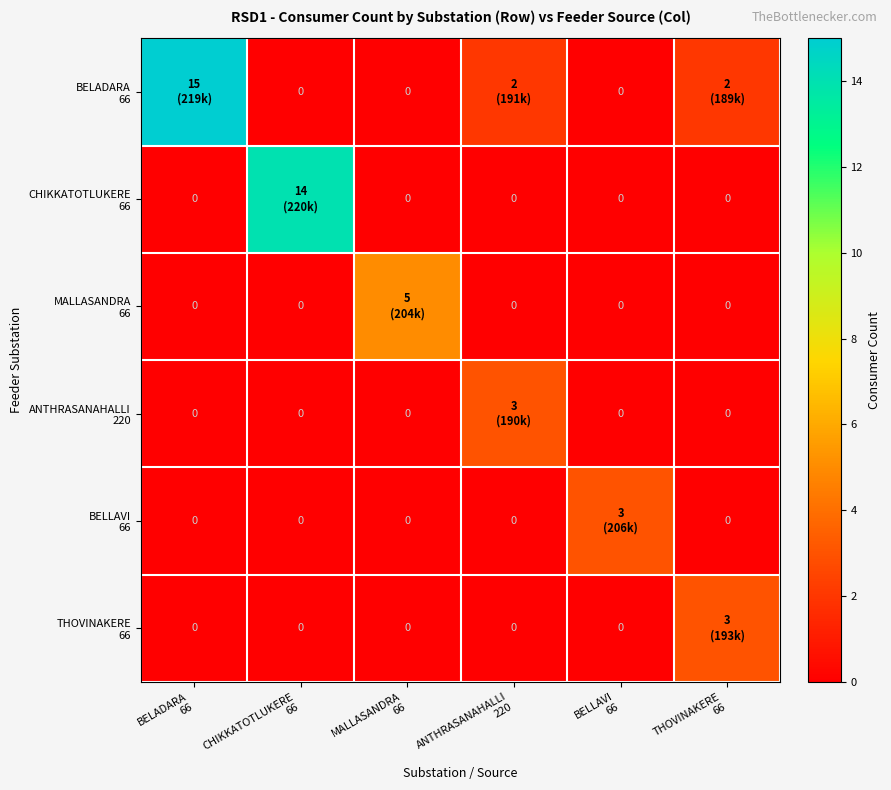

How many positive values does the CHIKKATOTLUKERE 66 series have?

1